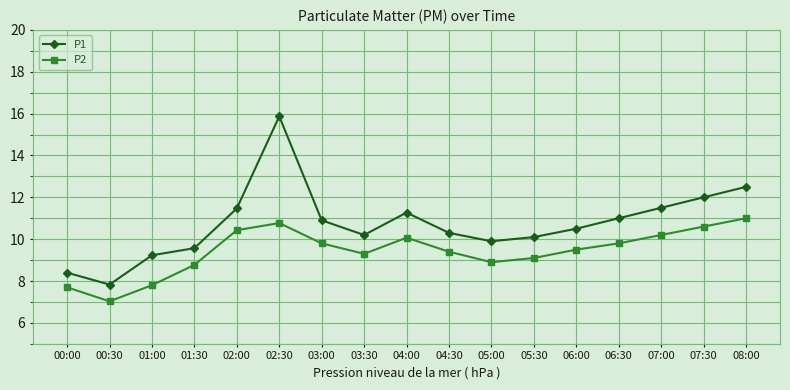

Which label corresponds to the largest value in the chart?

02:30